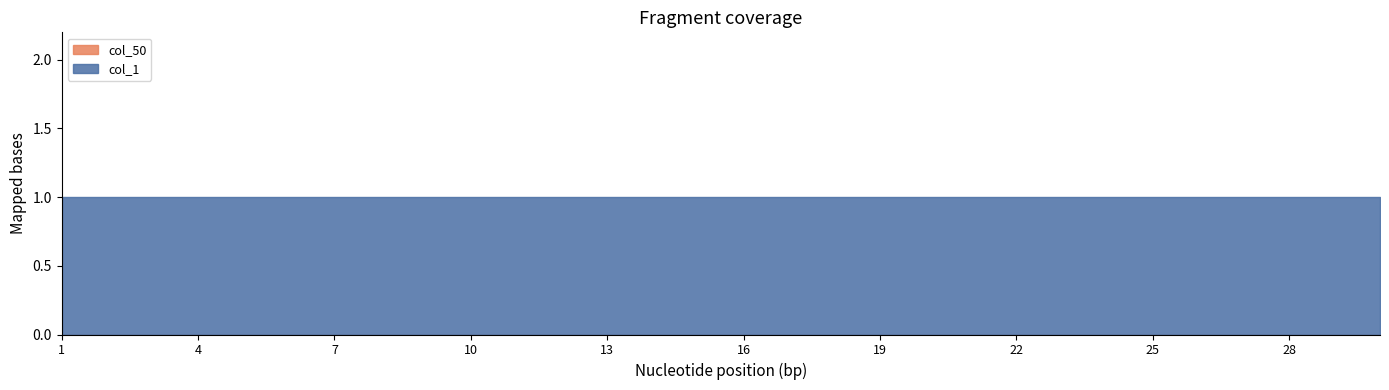

Is it true that col_1 equals 1 at 2?

False